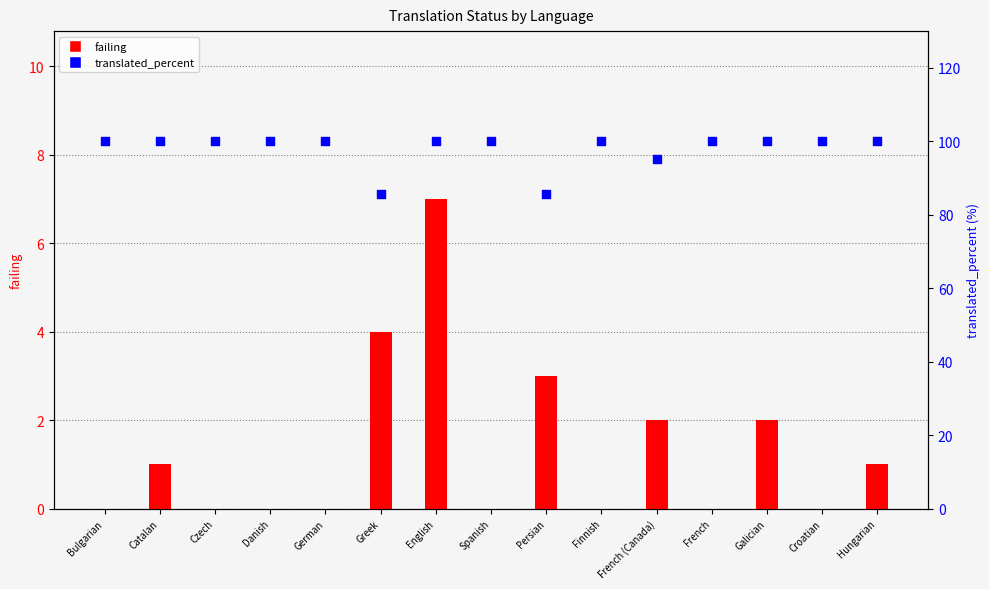

At how many categories does at least one series exceed 54?

15